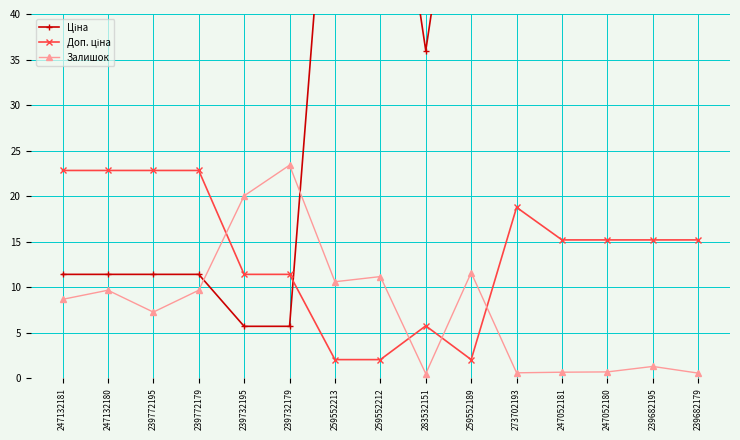

At which category does Ціна reach its first local valley?

283532151